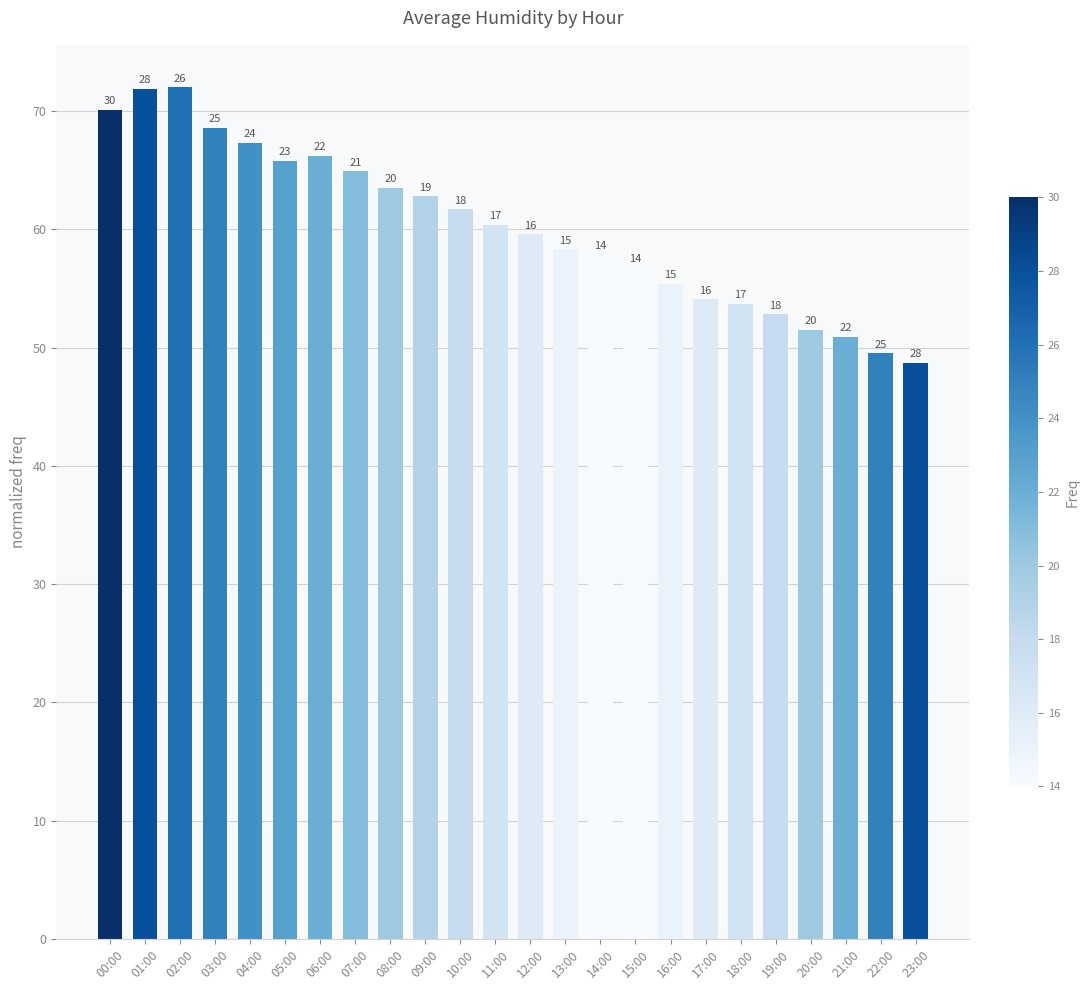

What is the value of the 24th bar from the left?

48.7